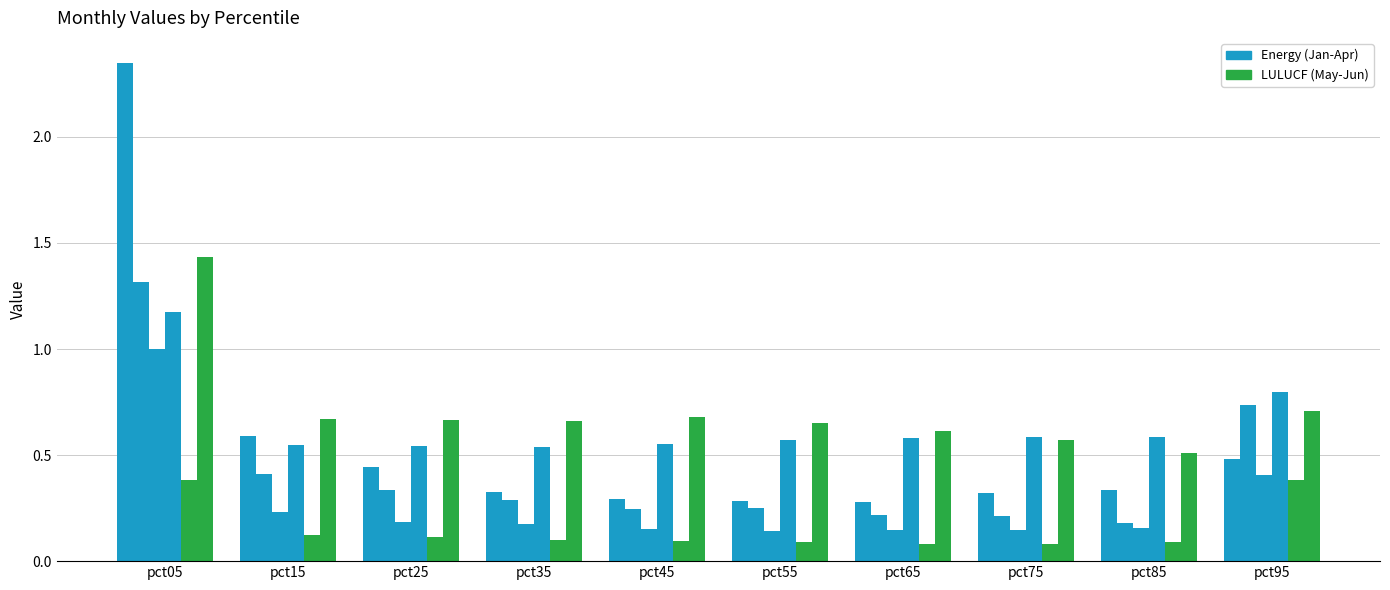

Are the bars grouped side by side (vs. stacked)?

Yes